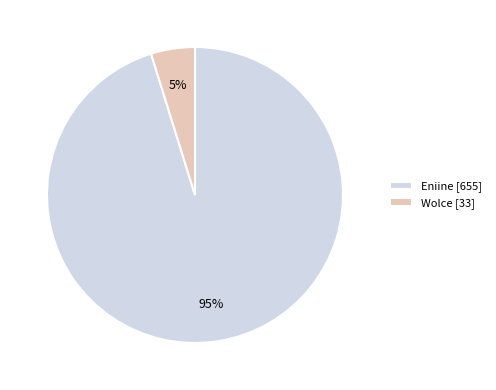

What percentage is the Wolce slice, to the nearest percent?

5%